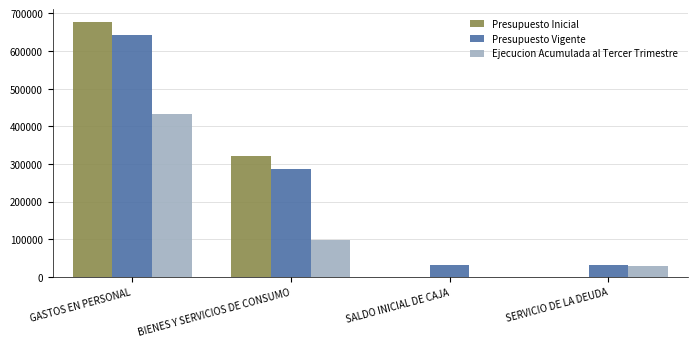

What is the maximum value for Presupuesto Vigente?

643568